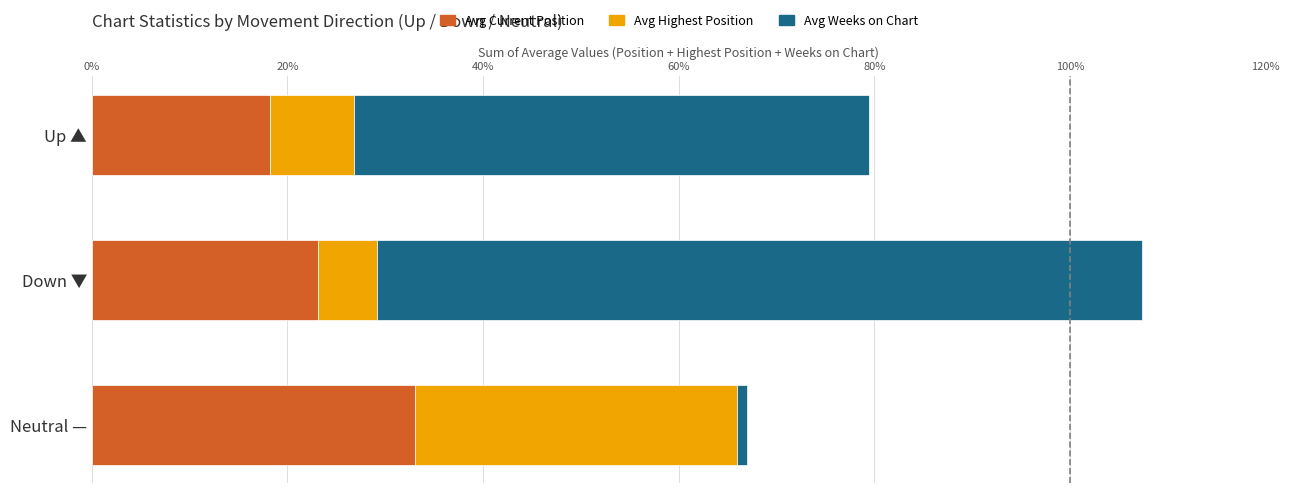

At which category is the sum across all series the highest?

Down ▼